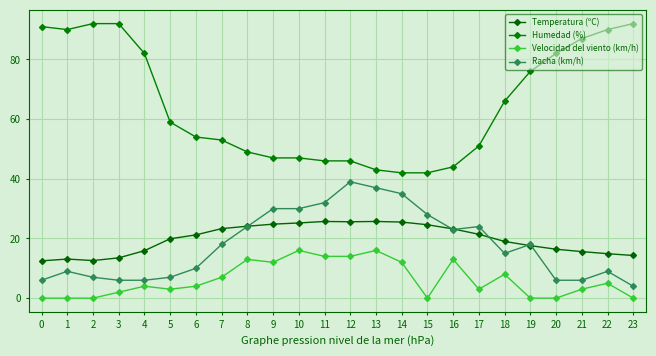

The Racha (km/h) series shows 43.0 at 17. True or false?

False